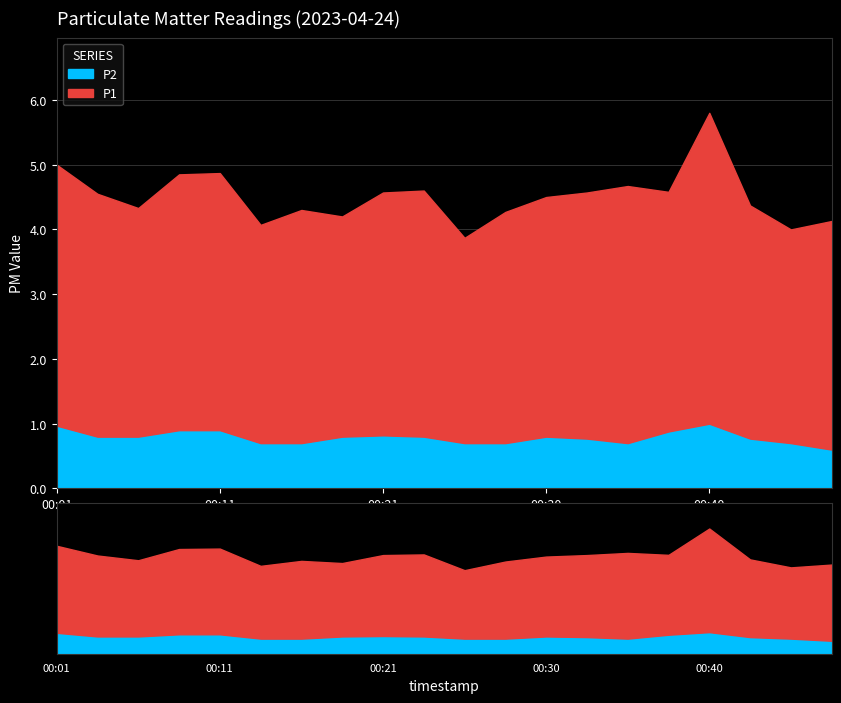

At which category is the sum across all series the highest?

00:40